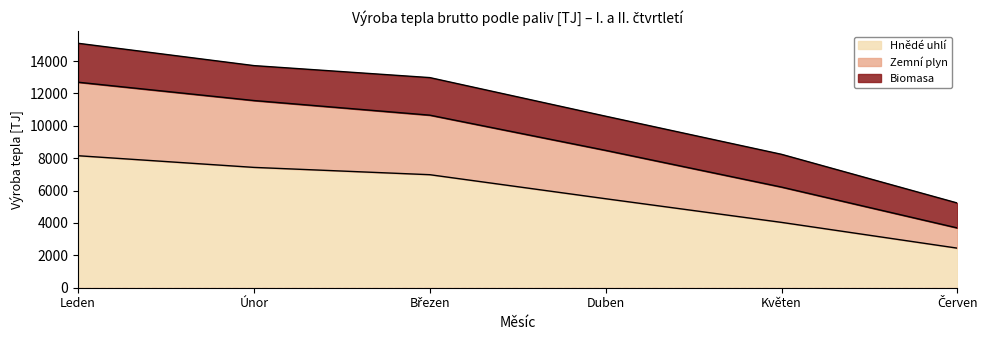

Count the number of categories in the chart.

6